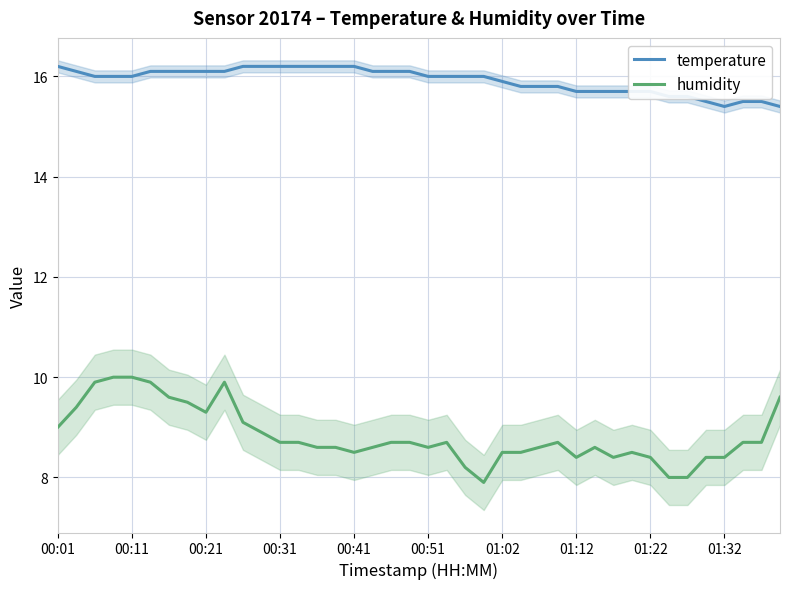

At 23, list the series in order from smallest to largest.

humidity, temperature